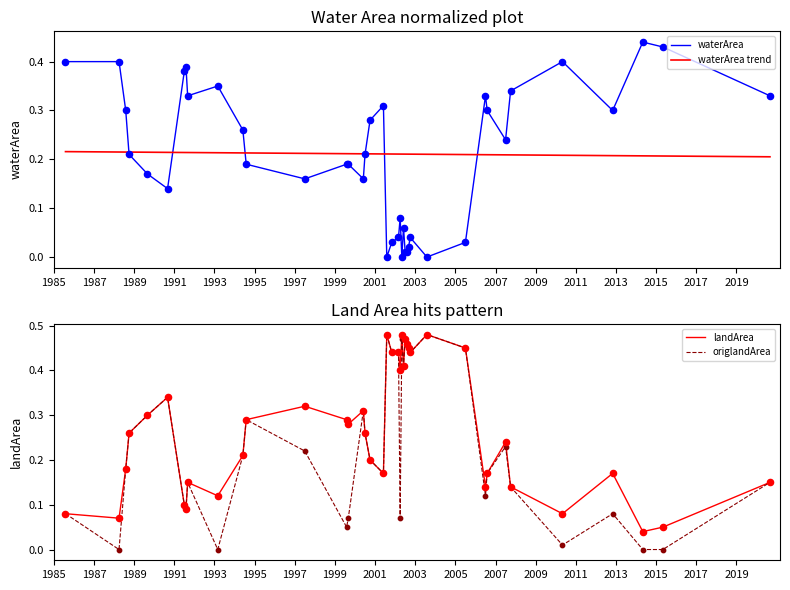

Which series has the largest Y range (max minus min)?

origlandArea